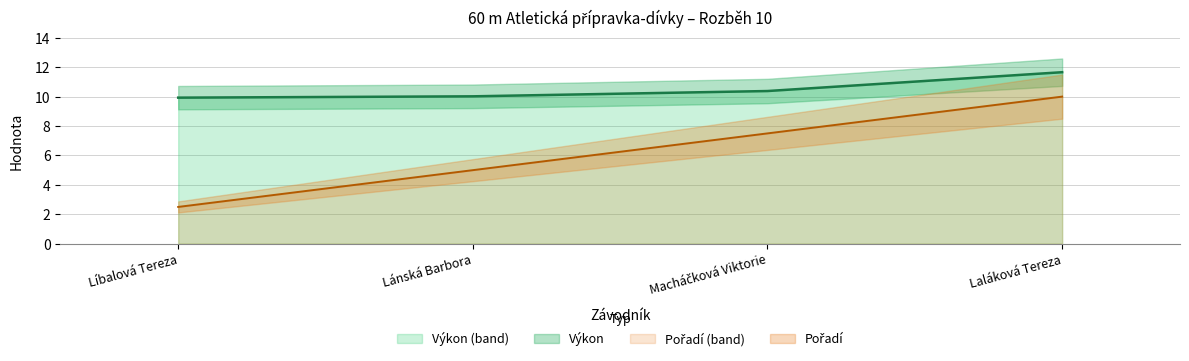

Which series changed the most between Macháčková Viktorie and Laláková Tereza?

Pořadí